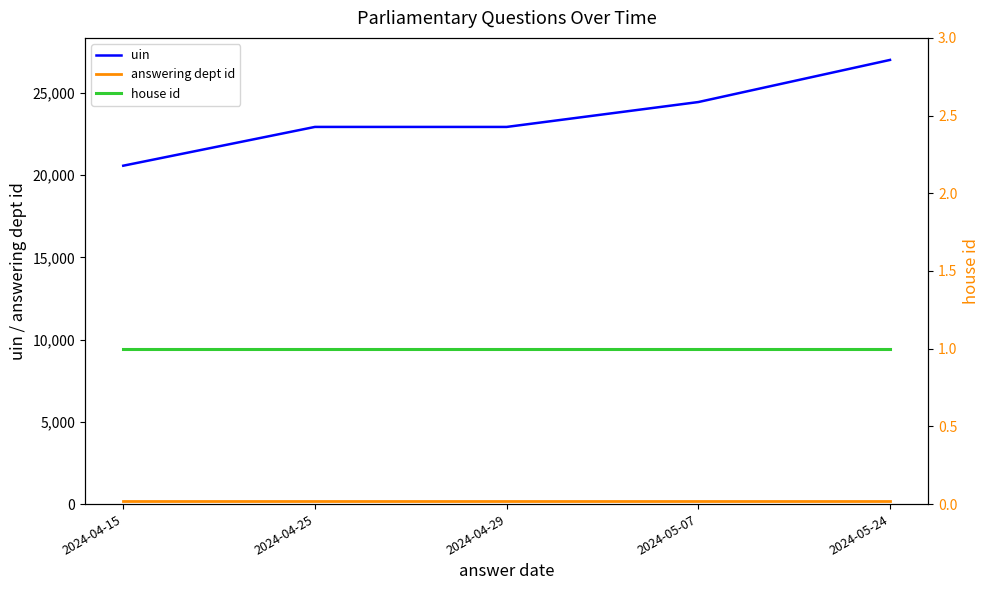

What is the sum of the answering dept id values at 2024-04-15 and 2024-04-29?

416